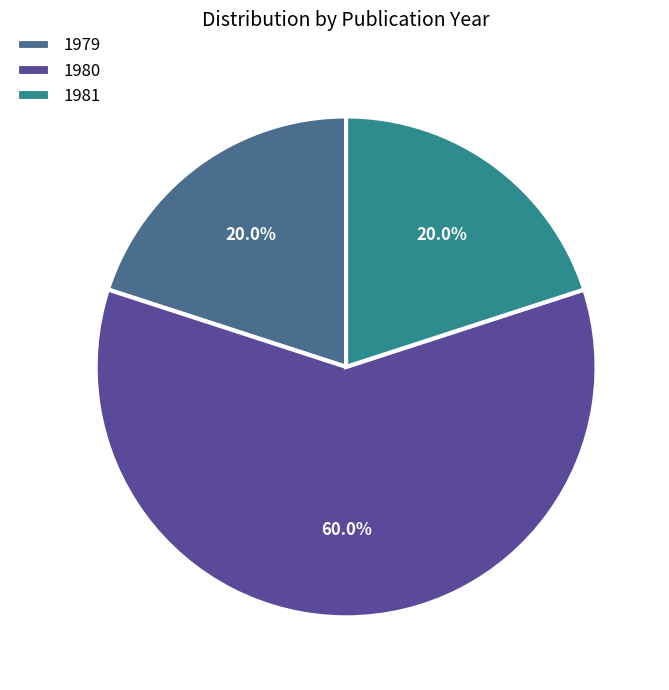

How many segments does this pie chart have?

3